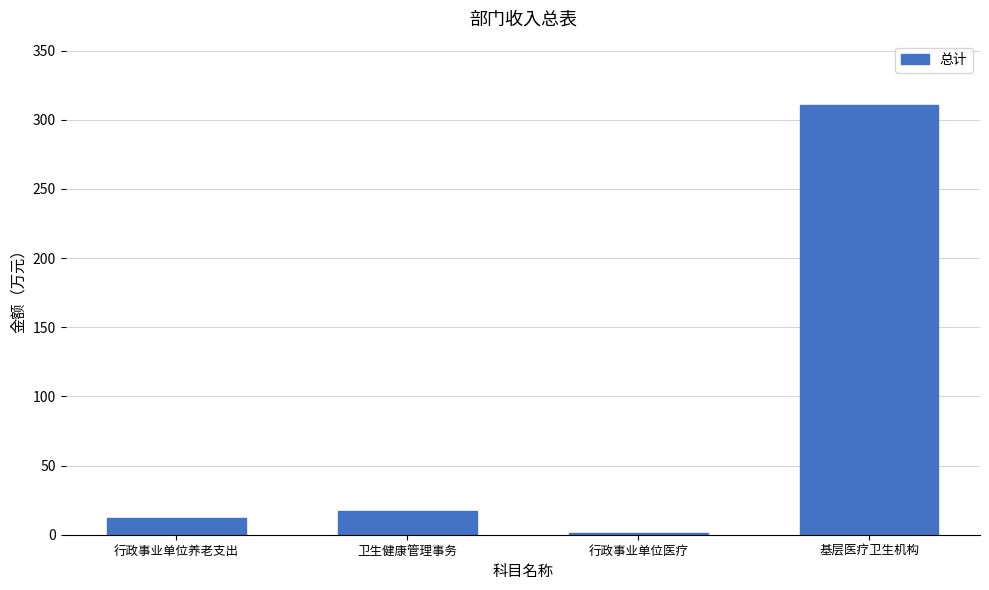

How many bars are there in total?

4